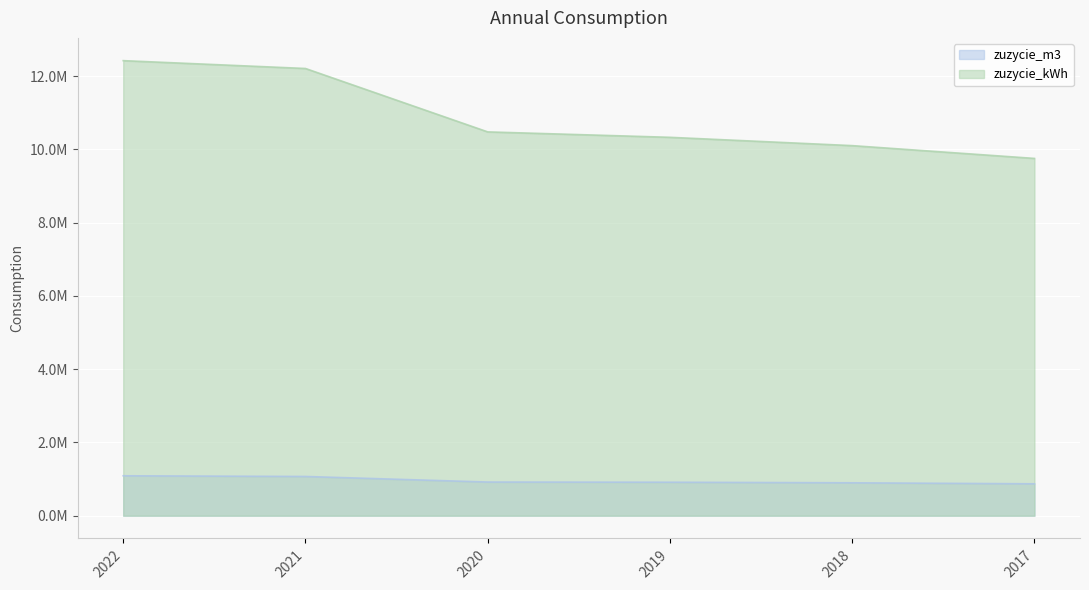

Count the number of categories in the chart.

6